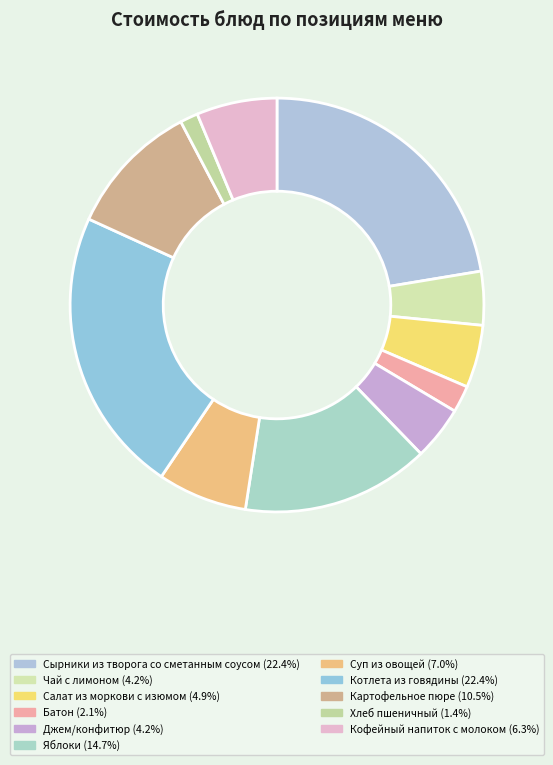

Count the number of slices in the pie.

11